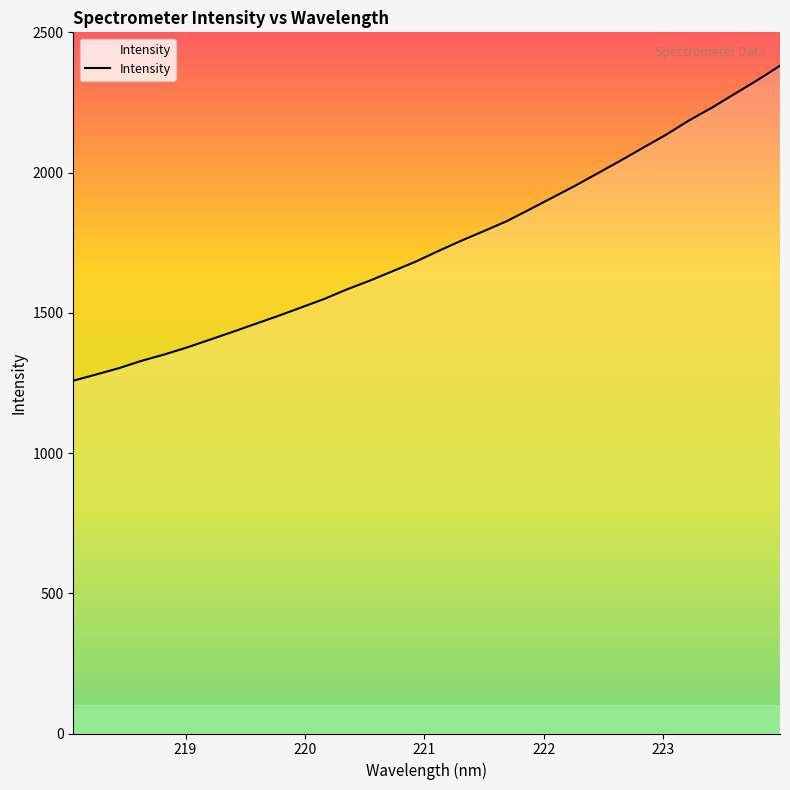

What is the difference between the maximum and minimum values?

1123.2